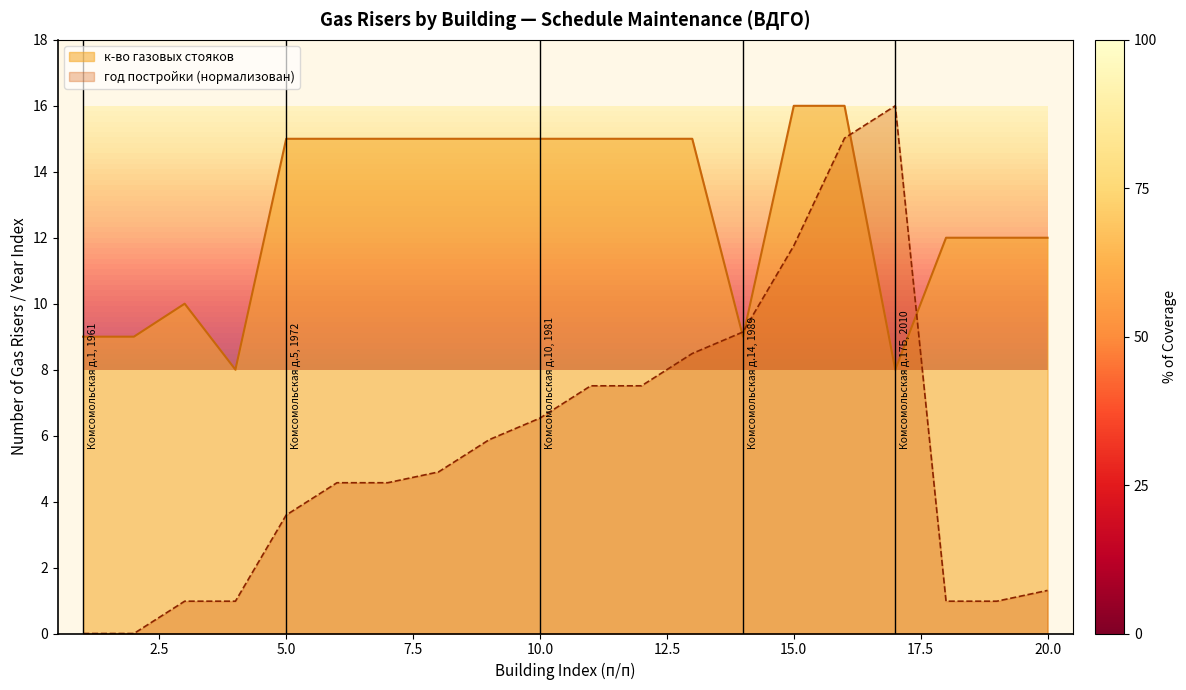

Rank the series by their maximum value, from highest to lowest.

к-во газовых стояков, год постройки